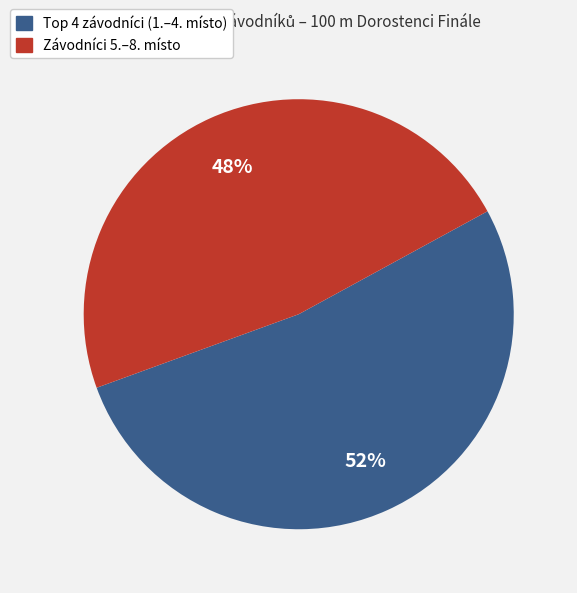

Is there any slice that represents more than half of the pie?

Yes